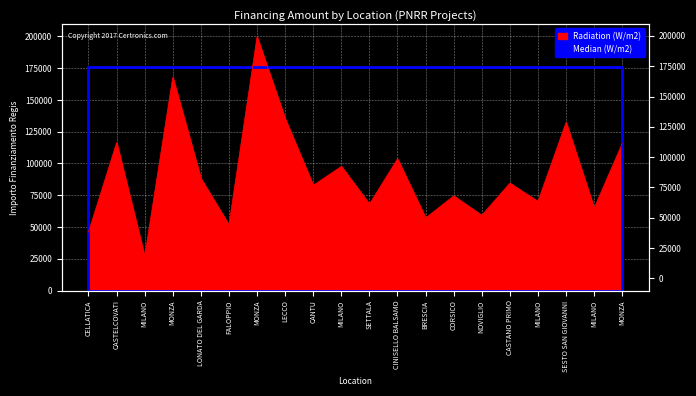

Reading right to left, transcribe all the data shown in this chart.

MONZA=115789.8	MILANO=64886.6	SESTO SAN GIOVANNI=132279.7	MILANO=70120.9	CASTANO PRIMO=84538.8	NOVIGLIO=59229.0	CORSICO=74486.0	BRESCIA=57160.7	CINISELLO BALSAMO=103619.9	SETTALA=68057.8	MILANO=97694.9	CANTU=82798.6	LECCO=135157.2	MONZA=199567.7	FALOPPIO=51620.1	LONATO DEL GARDA=88213.8	MONZA=167724.8	MILANO=26730.0	CASTELCOVATI=116324.6	CELLATICA=46044.5